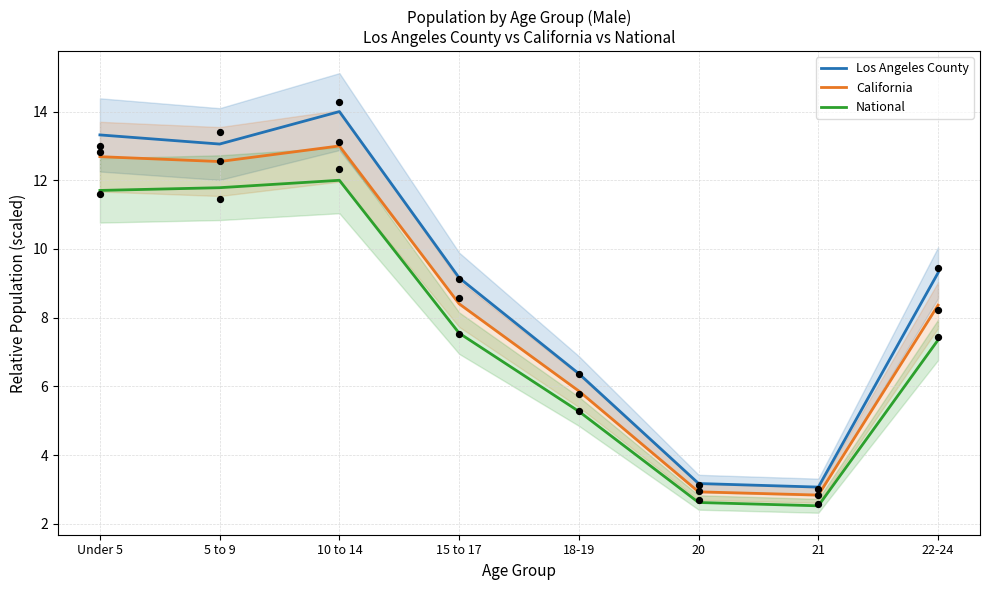

At which category is the sum across all series the highest?

10 to 14